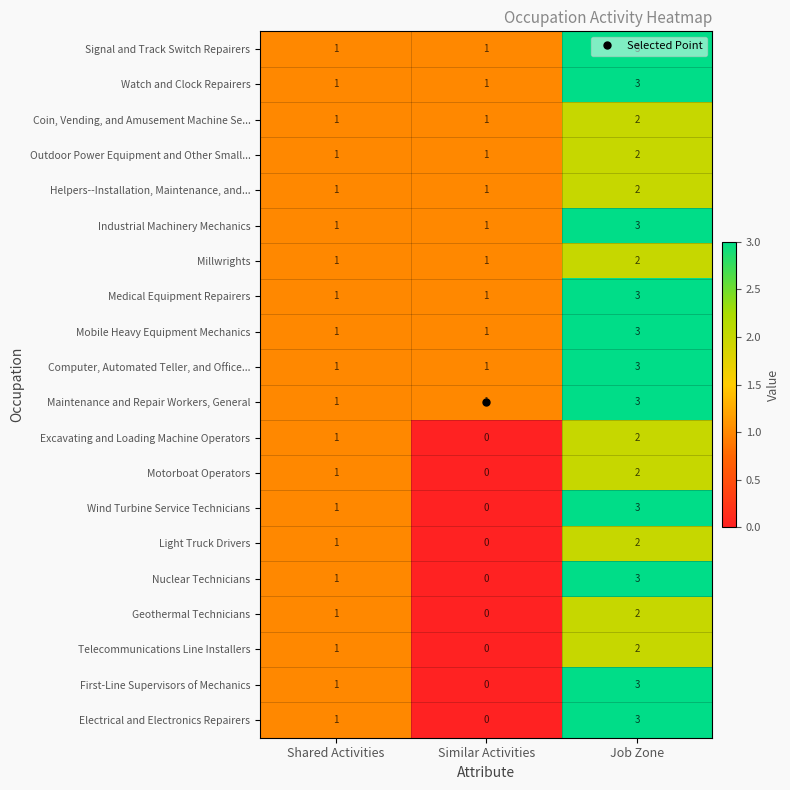

Is it true that Geothermal Technicians equals 1 at Shared Activities?

True